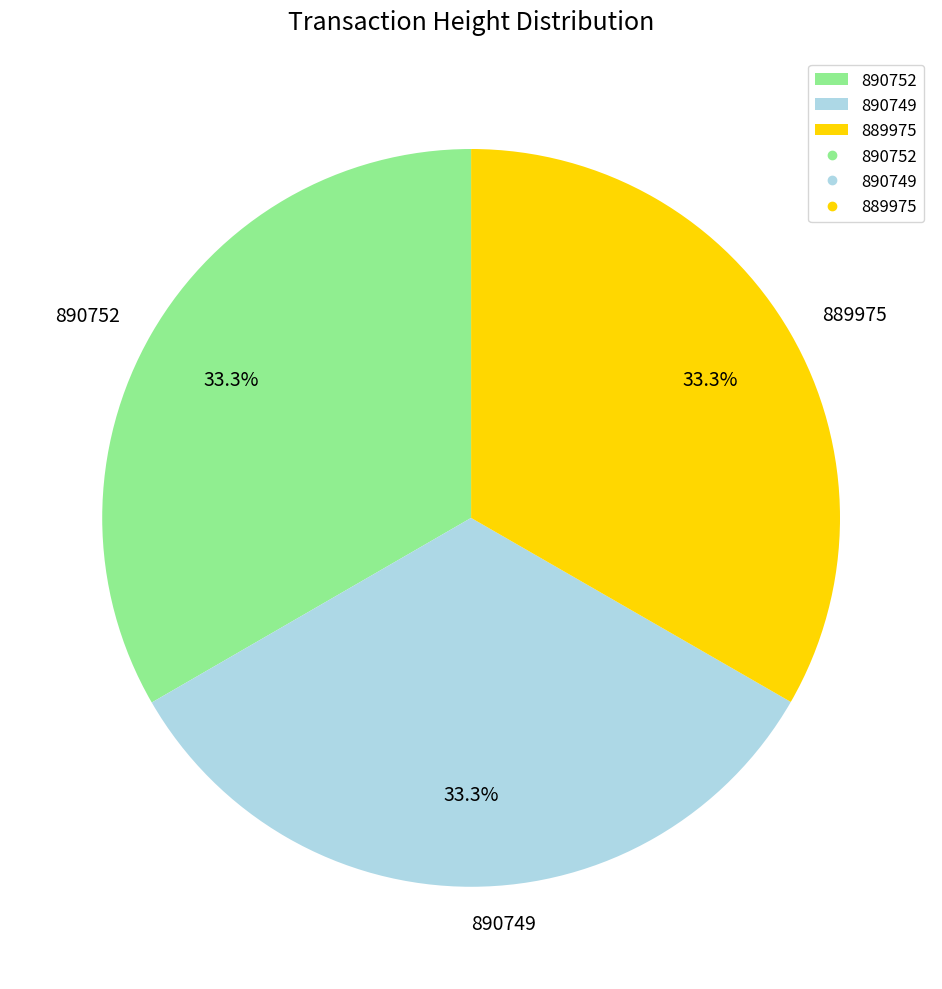

To the nearest percent, what is the average slice percentage?

33%